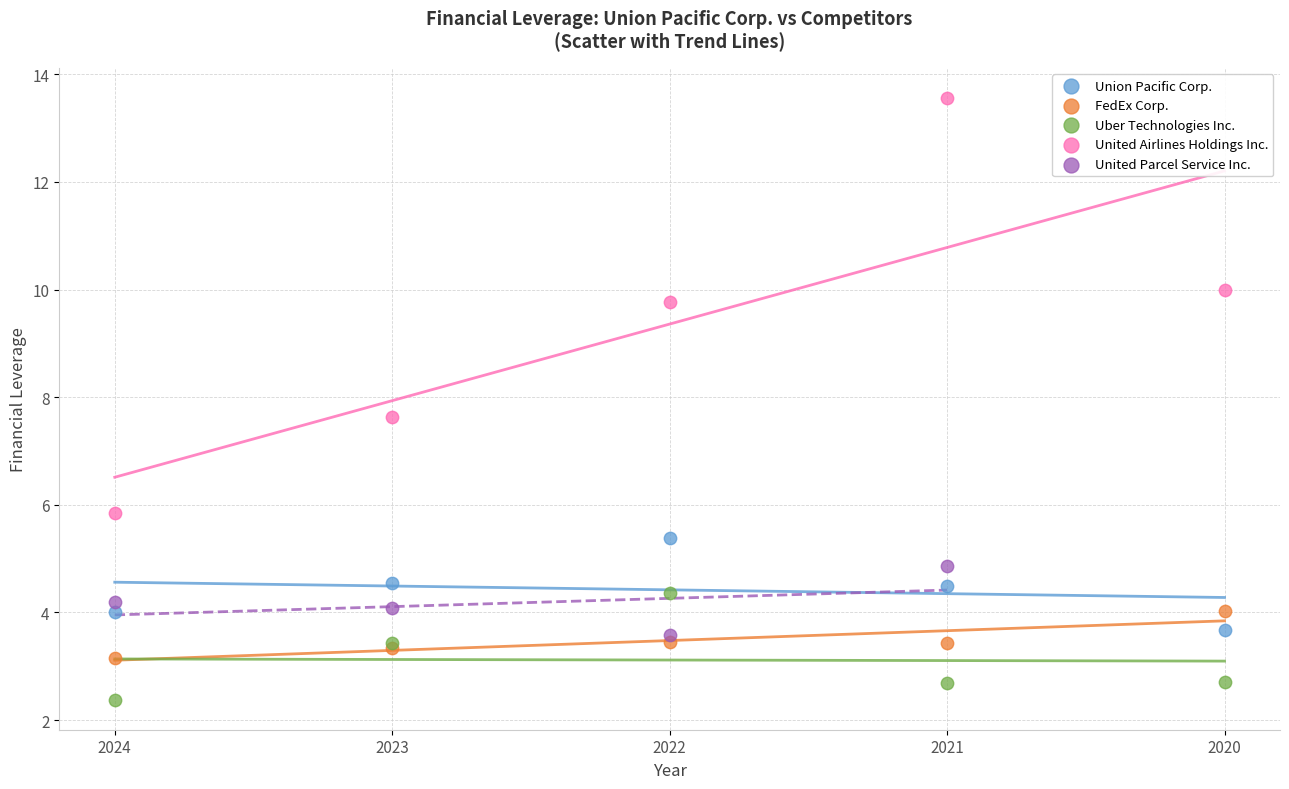

Which series contains the lowest Y value?

Uber Technologies Inc.